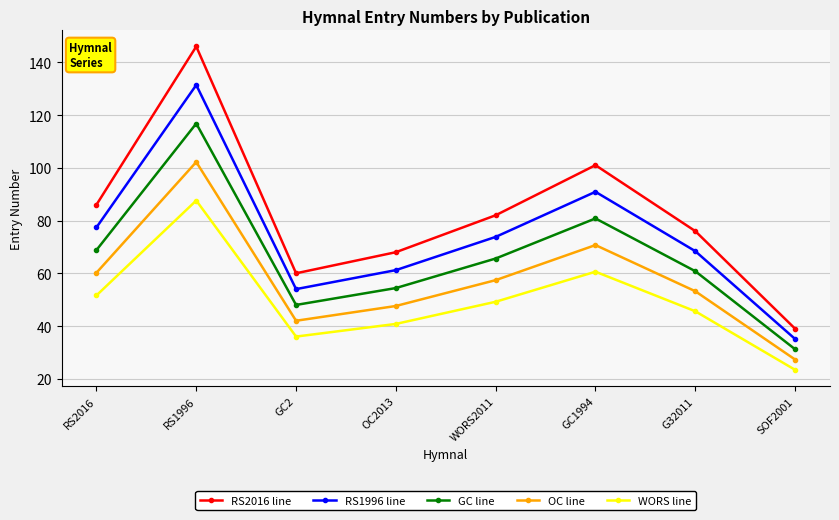

Rank the series at SOF2001 from highest to lowest value.

RS2016 line, RS1996 line, GC line, OC line, WORS line